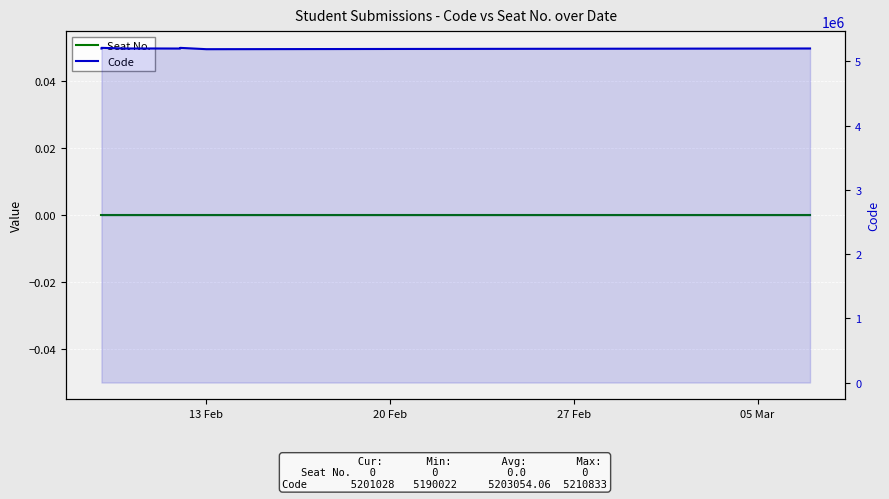

What is the difference between the maximum and minimum values in the Code series?

20811